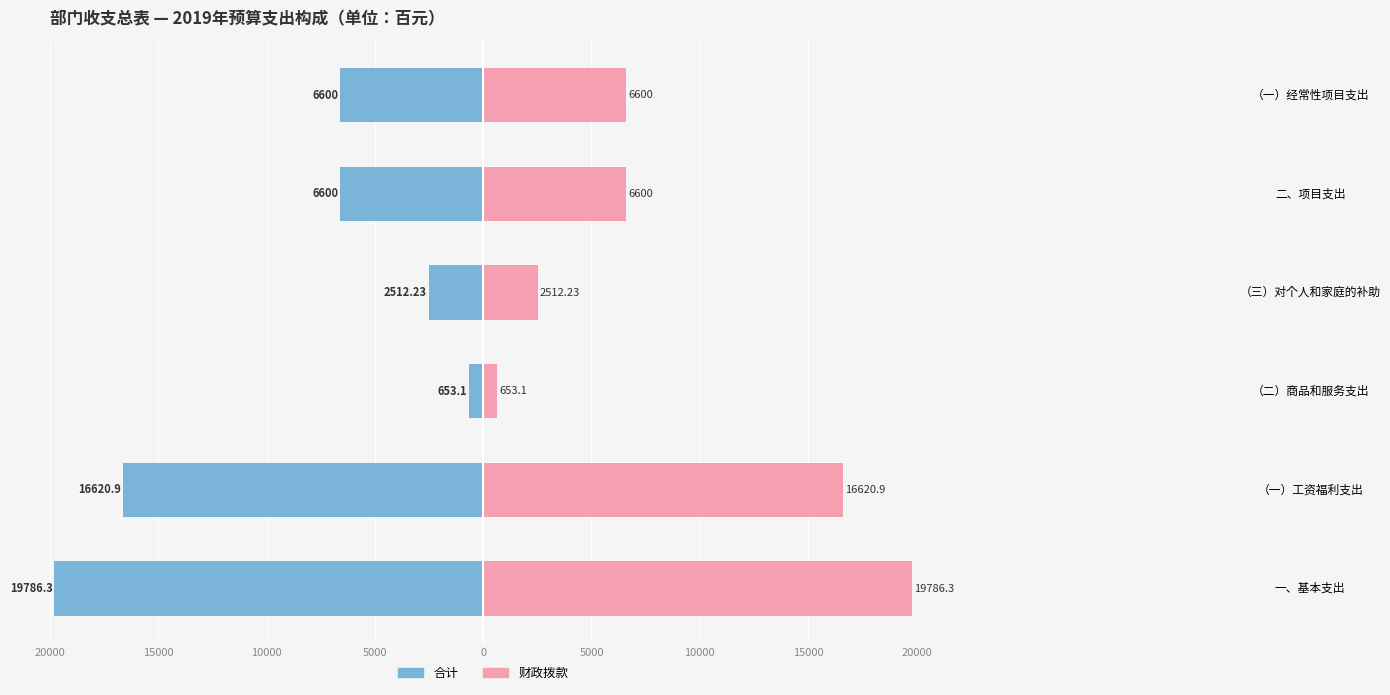

List the series in order of their peak value, lowest first.

合计, 财政拨款